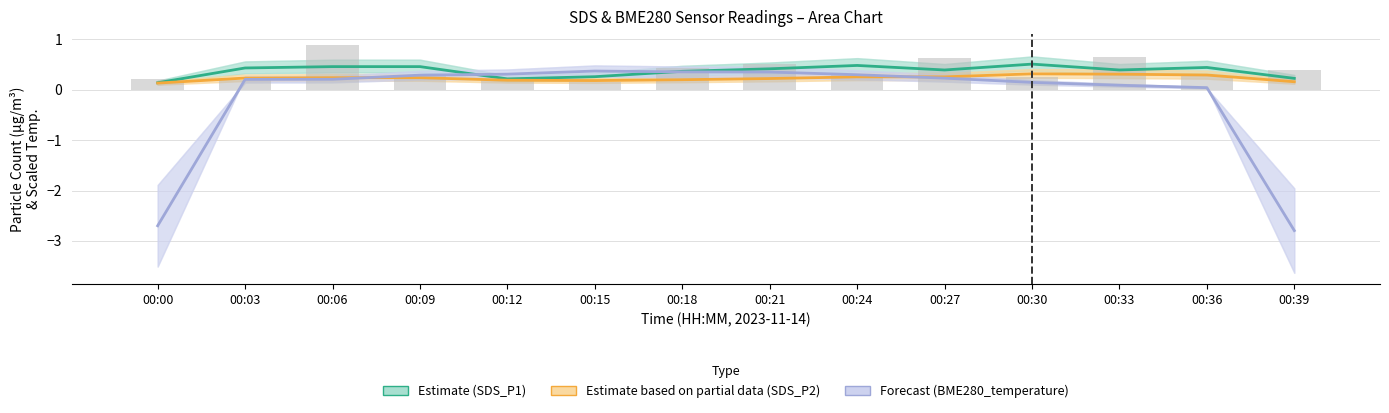

What is the total value across all series at 00:09?

1.3